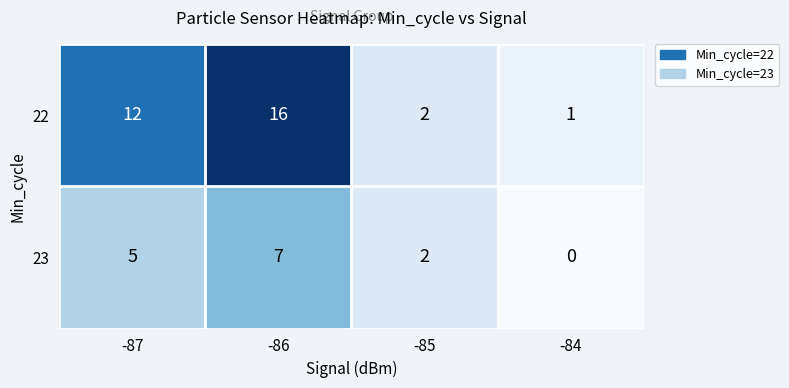

Reading left to right, list all the values displayed in this chart.

22: 12	16	2	1
23: 5	7	2	0